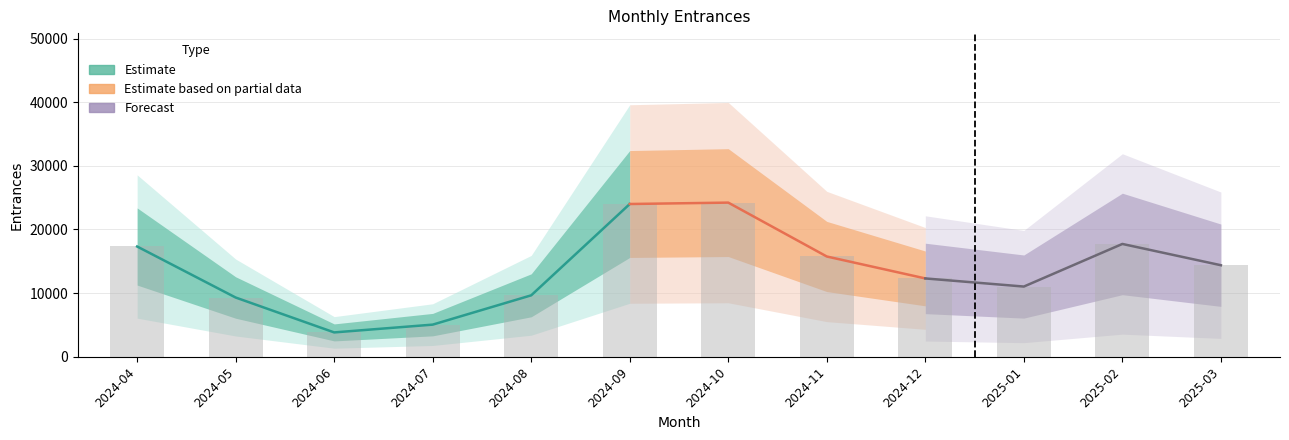

Are the bars grouped side by side (vs. stacked)?

No